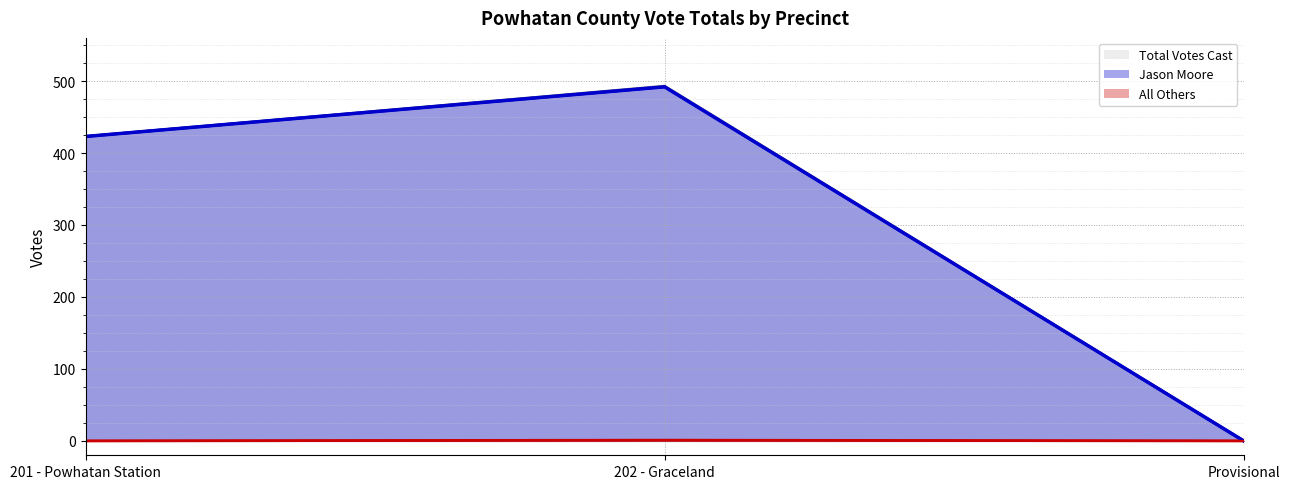

What is the difference between the second highest and minimum values in the Total Votes Cast series?

423